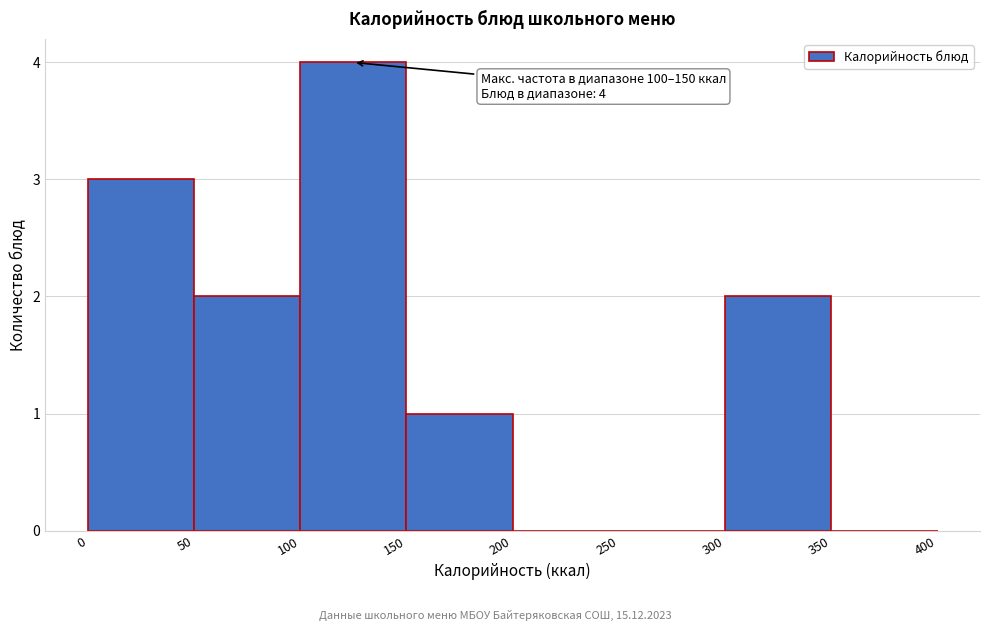

Which range on the x-axis has the tallest bar?

100 to 150